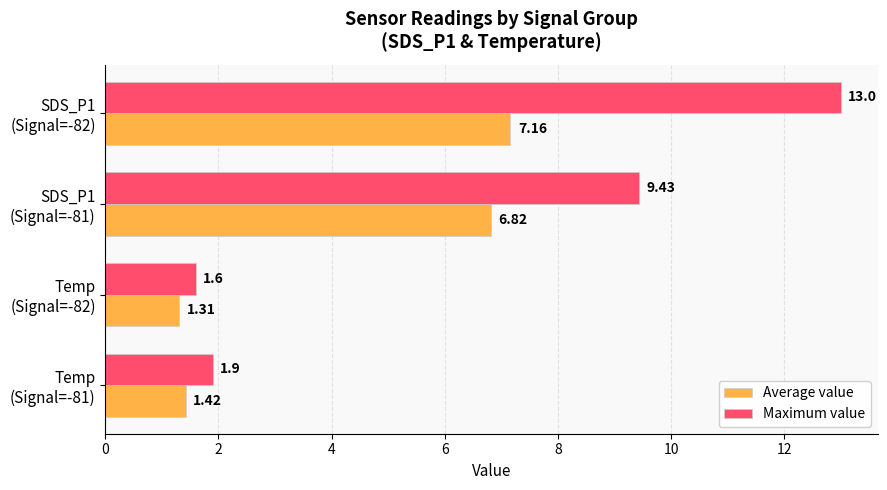

How many values in the Average value series exceed 6?

2